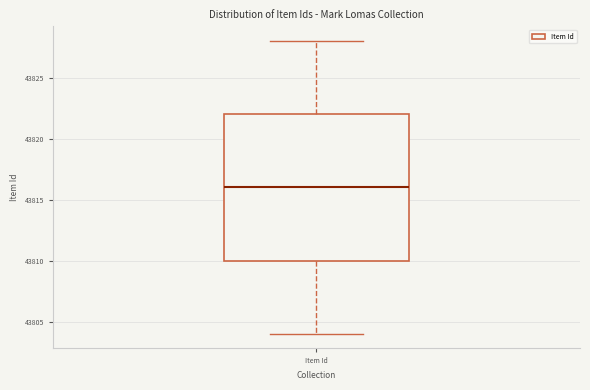

Where is the upper edge of the box for Item Id on the y-axis? The values are not printed on the chart, so give them approximately, as read against the axis.

43822